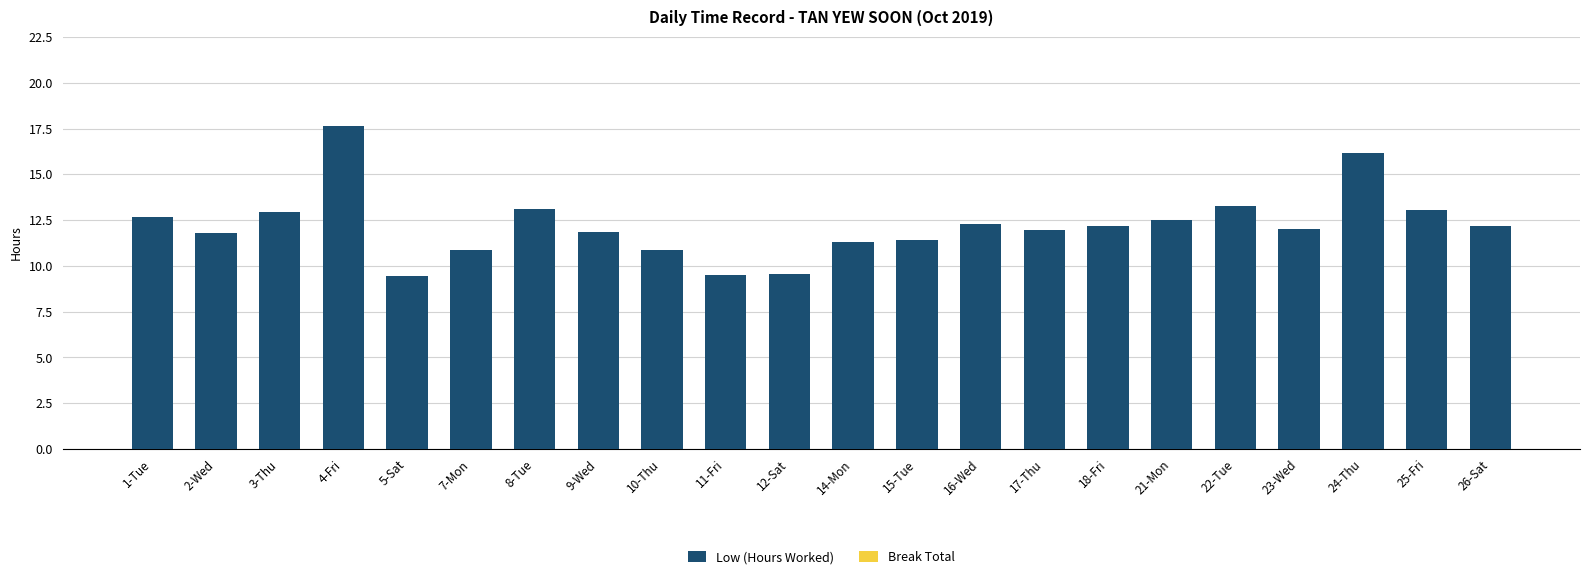

What is the difference between the values at 7-Mon and 8-Tue?

2.3